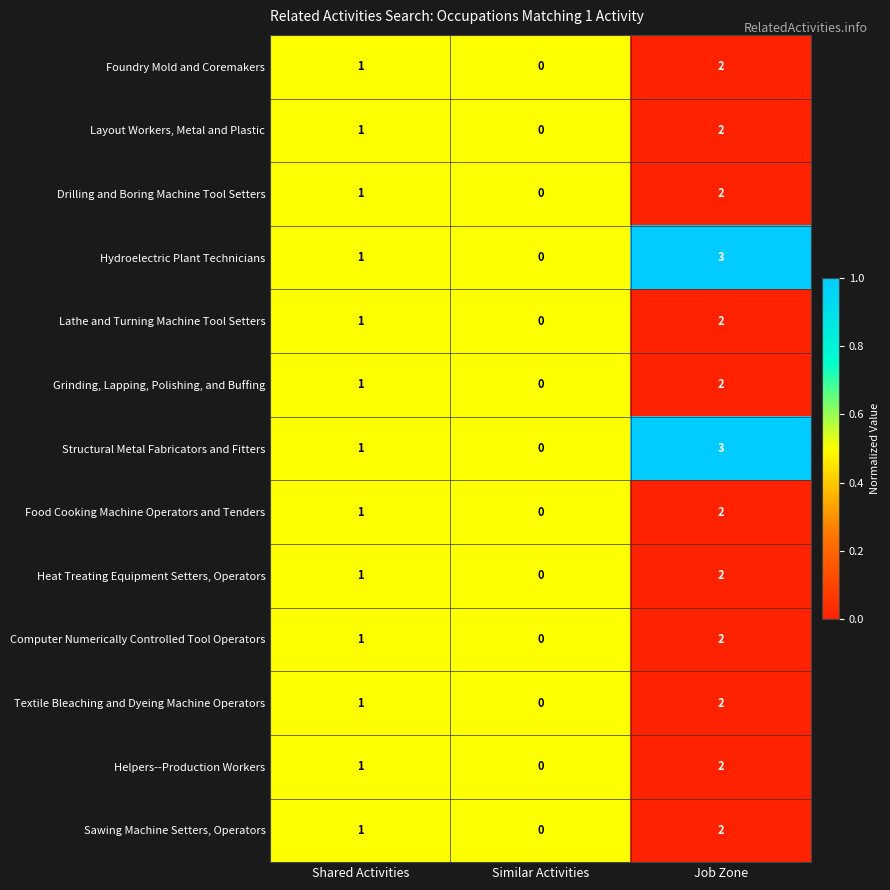

True or false: Grinding, Lapping, Polishing, and Buffing has a value of 1 at Job Zone.

False